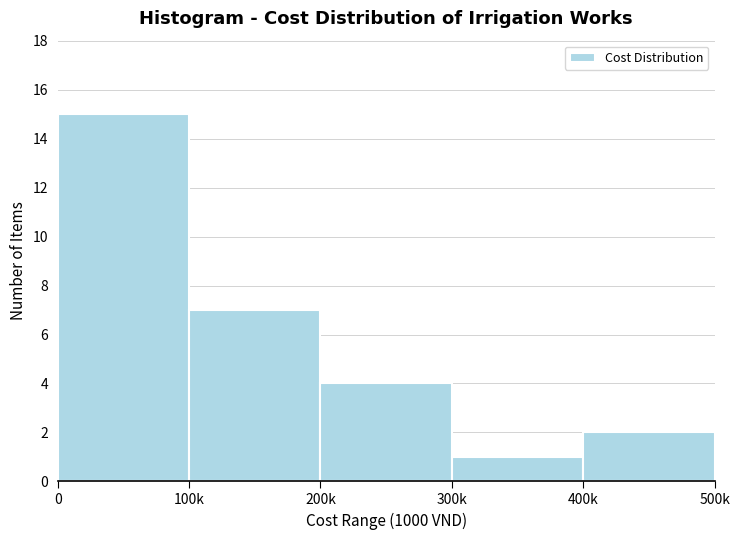

Reading left to right, extract all data points from this chart.

15	7	4	1	2